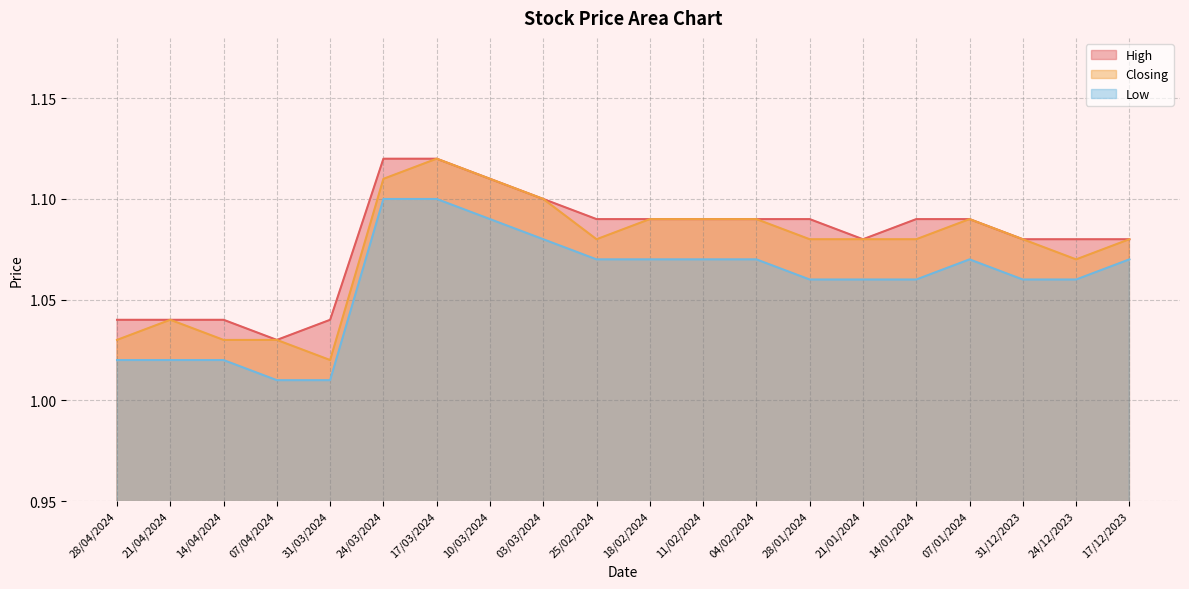

True or false: Low and High cross at least once.

False